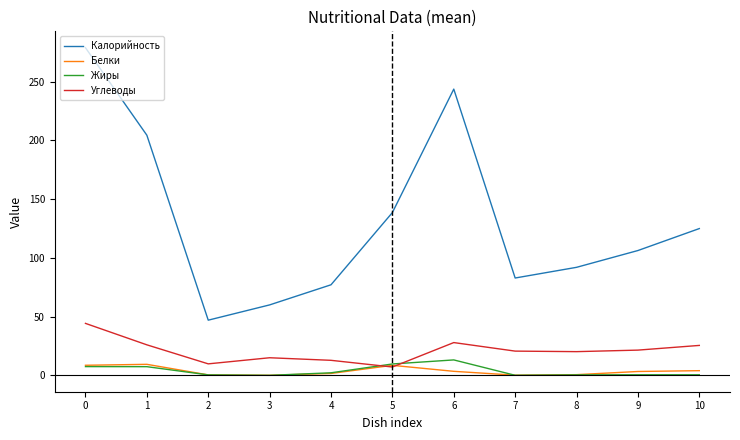

Which series has the largest range (max minus min)?

Калорийность